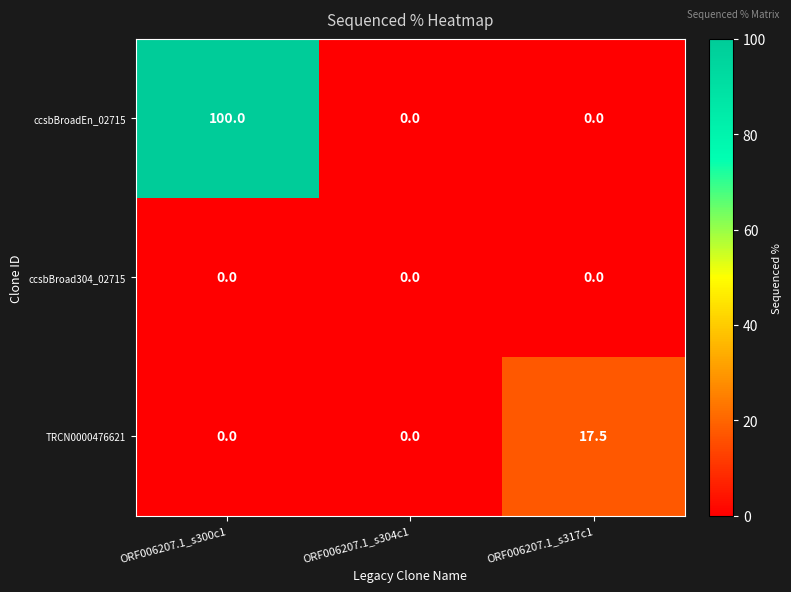

Reading left to right, list all the values displayed in this chart.

ccsbBroadEn_02715: 100.0	0.0	0.0
ccsbBroad304_02715: 0.0	0.0	0.0
TRCN0000476621: 0.0	0.0	17.5